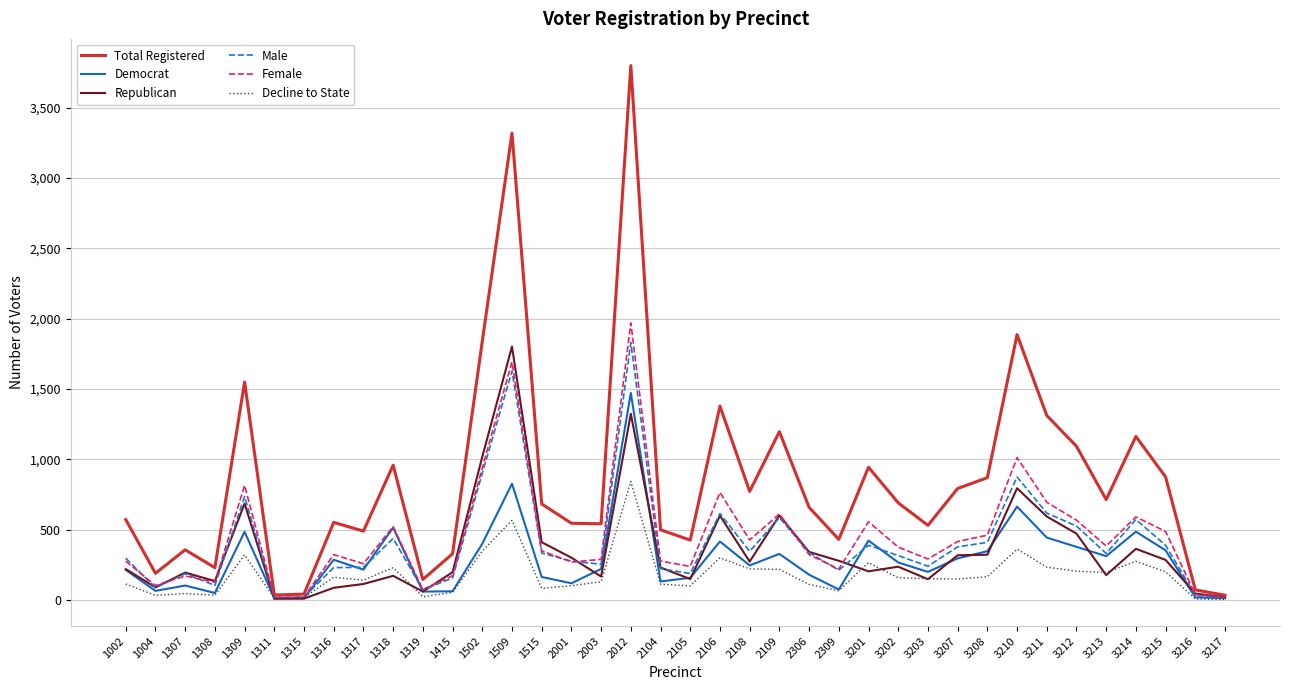

Between 2306 and 2309, which series saw the biggest shift?

Total Registered